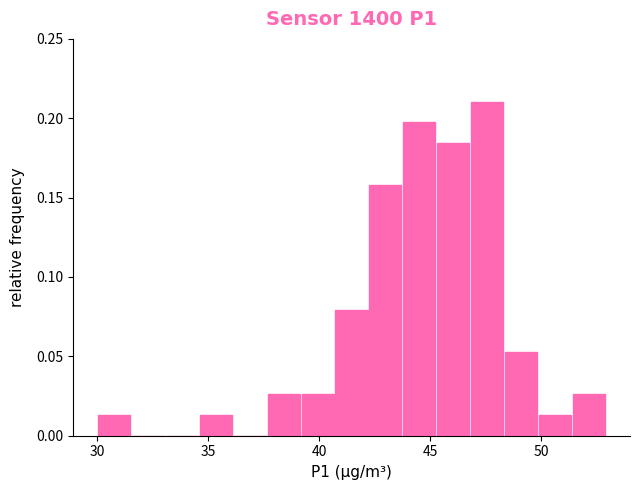

Read against the x-axis, roughly where is the centre of the tallest bar?

47.5